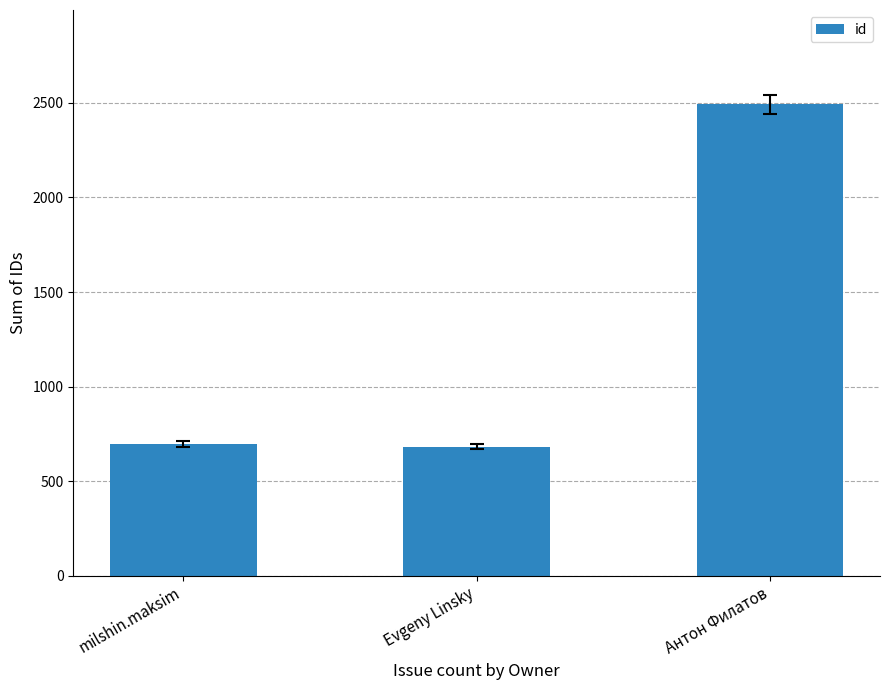

What is the change in value from milshin.maksim to Антон Филатов?

+1797